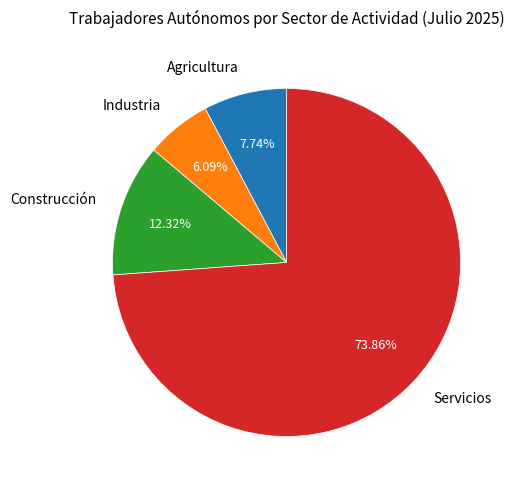

To the nearest percent, what portion does Industria represent?

6%